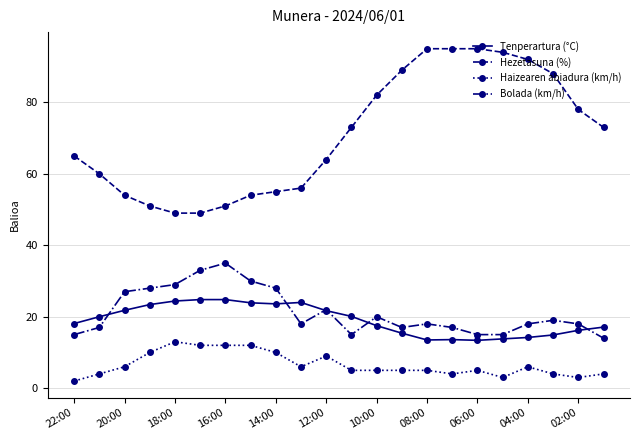

What is the maximum value shown in the chart?

95.0